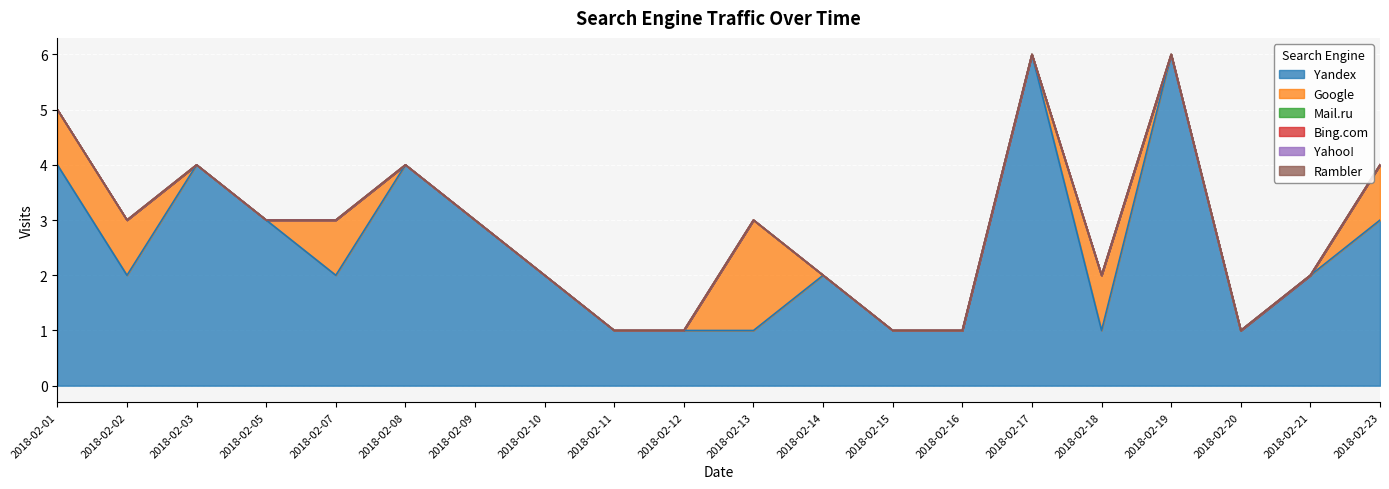

Which series changed the most between 2018-02-12 and 2018-02-17?

Yandex